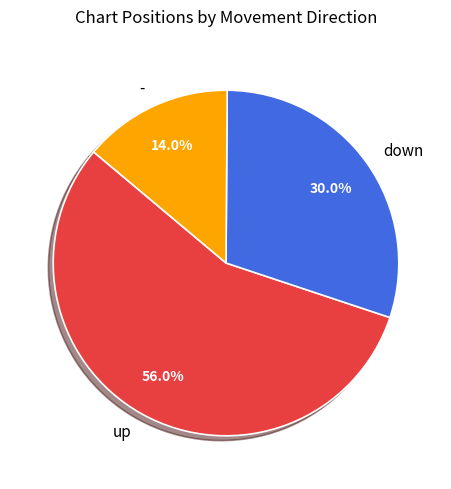

Between - and up, which is larger?

up